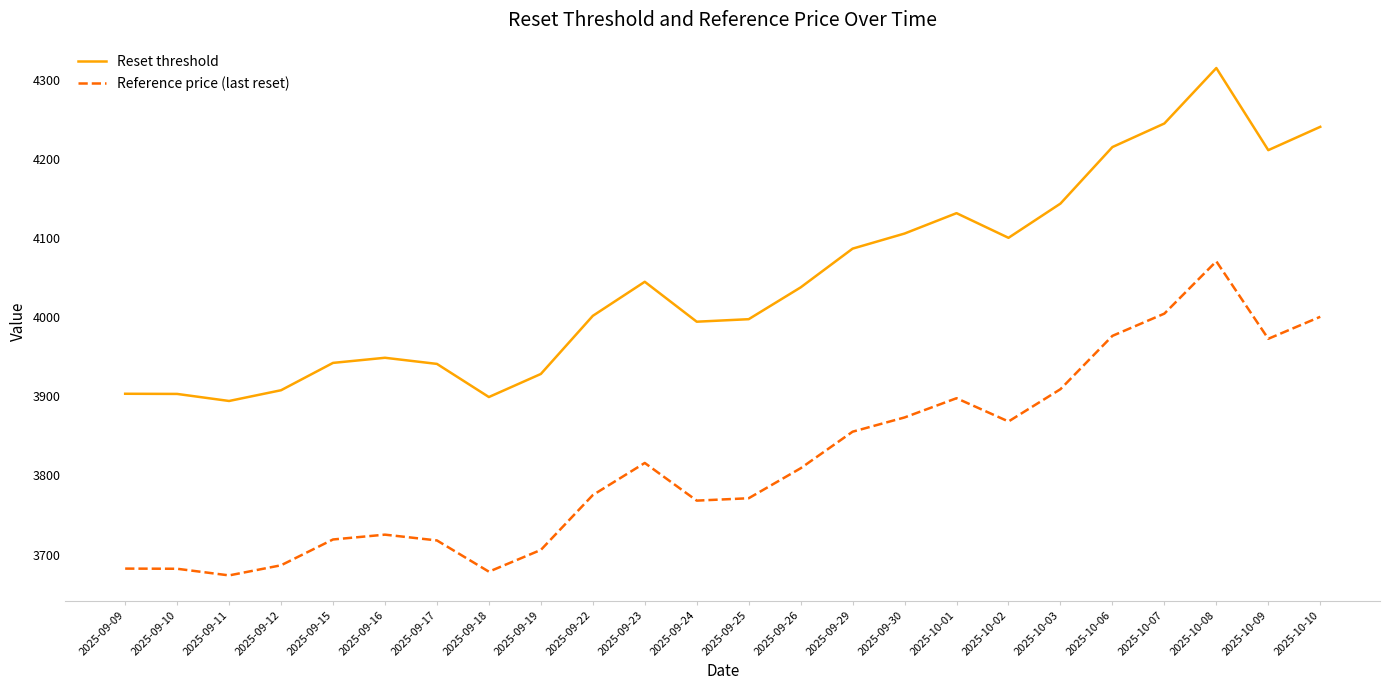

Is the value of Reset threshold at 2025-10-10 greater than the value of Reference price (last reset) at 2025-09-19?

Yes